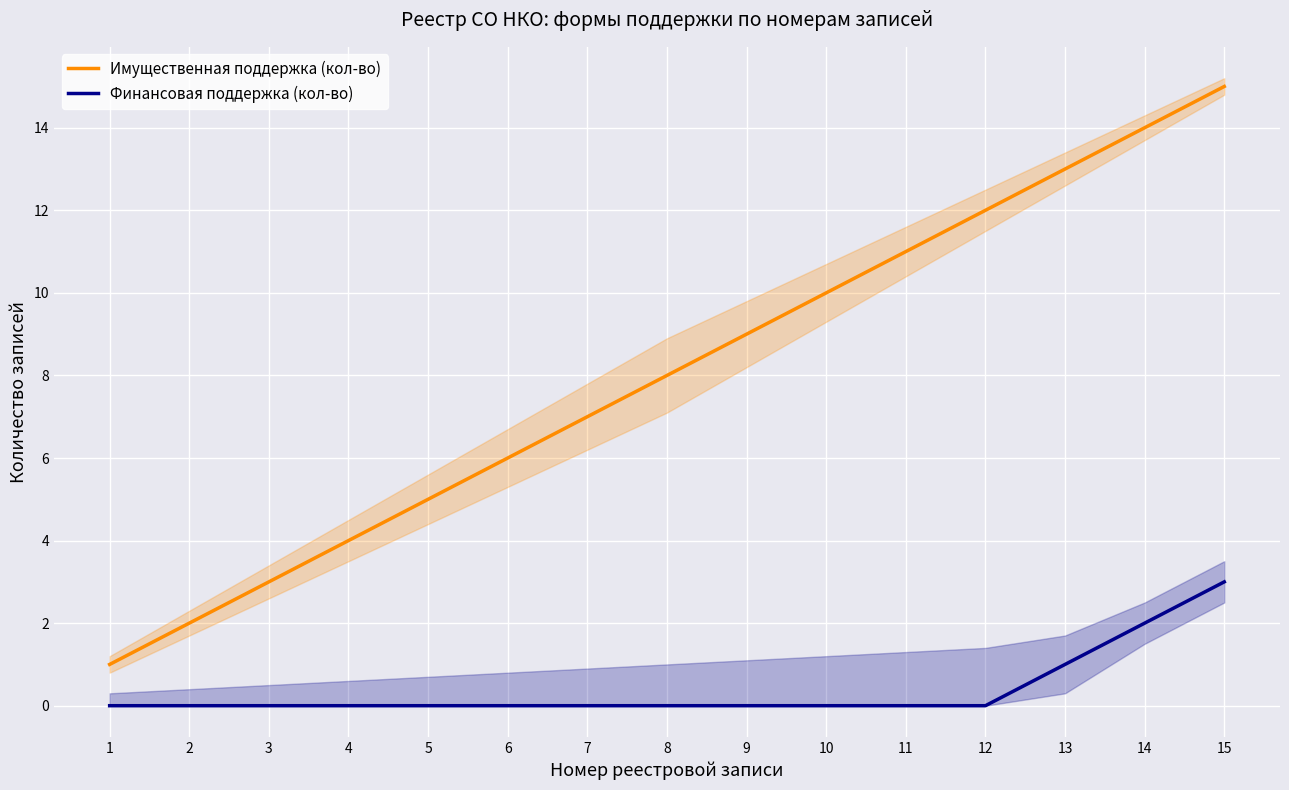

Which series has the widest spread of values?

Имущественная поддержка (кол-во)